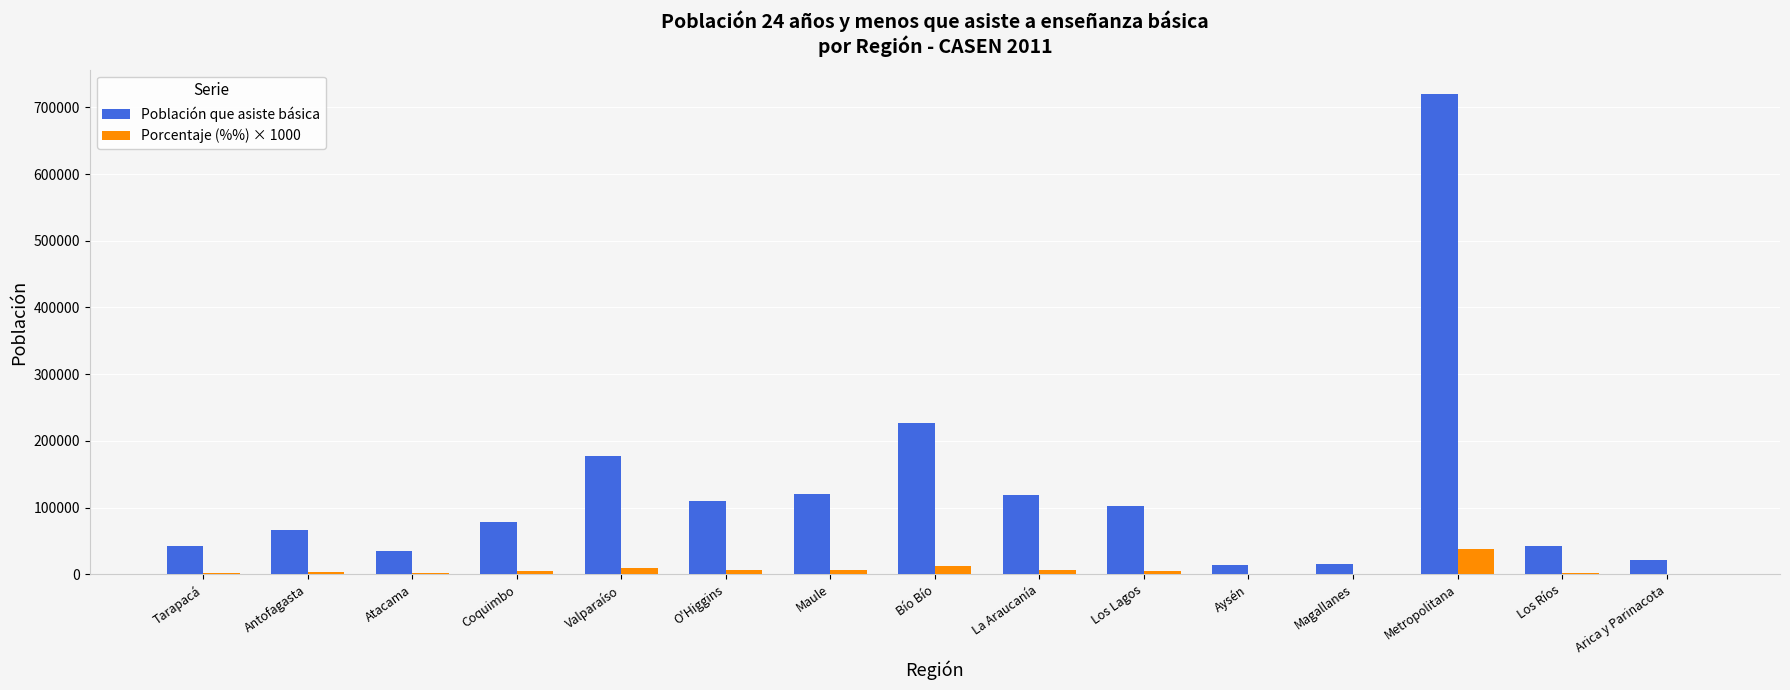

What is the sum of the Porcentaje (%%) × 1000 values at Aysén and Los Lagos?

6168